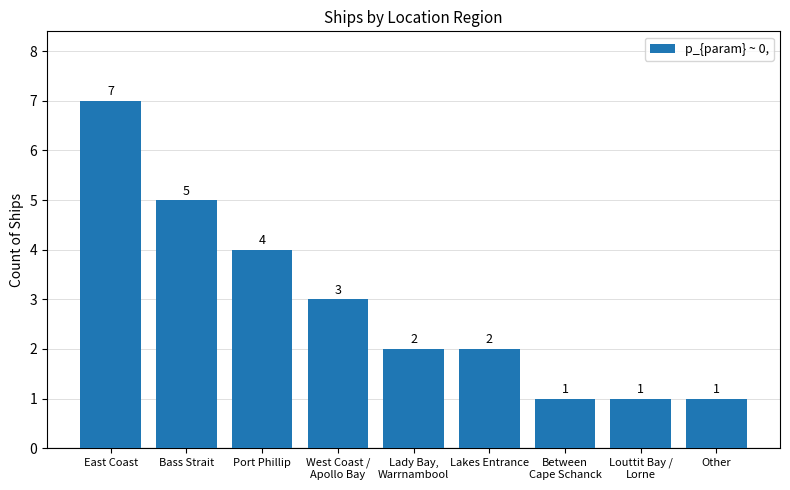

The chart shows a value of 4 at Port Phillip. True or false?

True